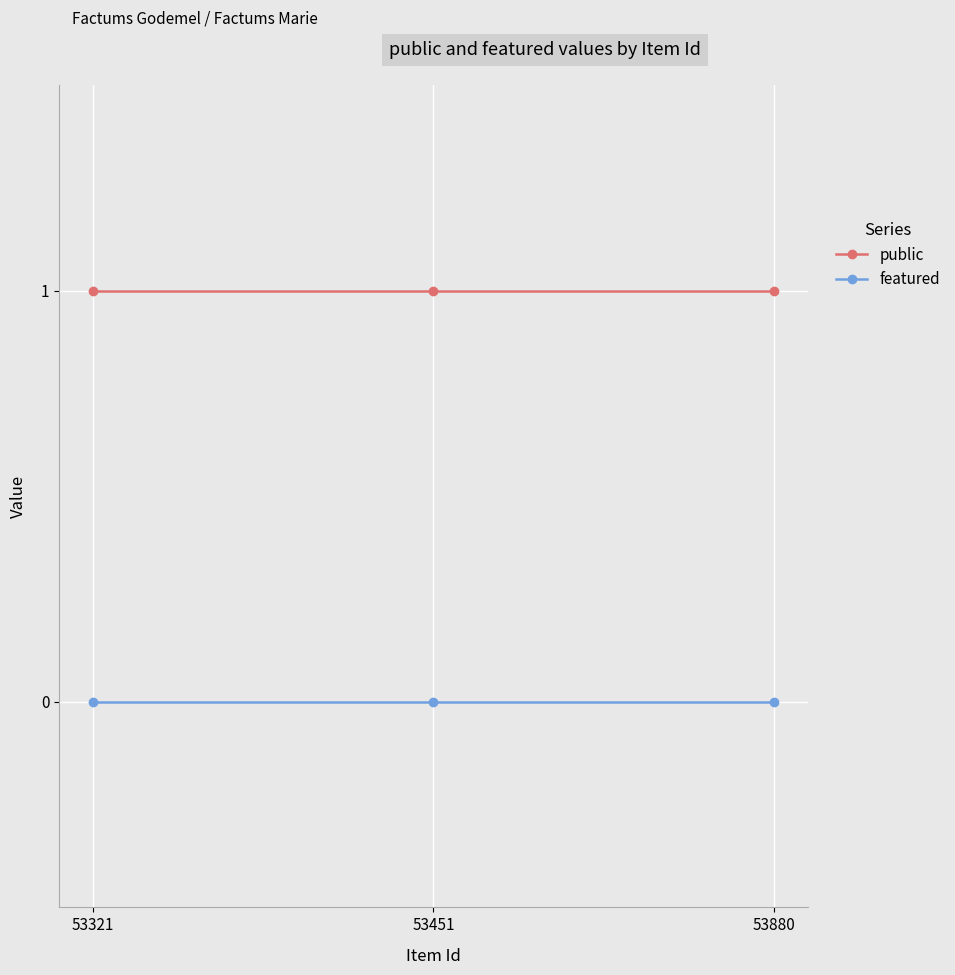

The featured series shows 0 at 53880. True or false?

True